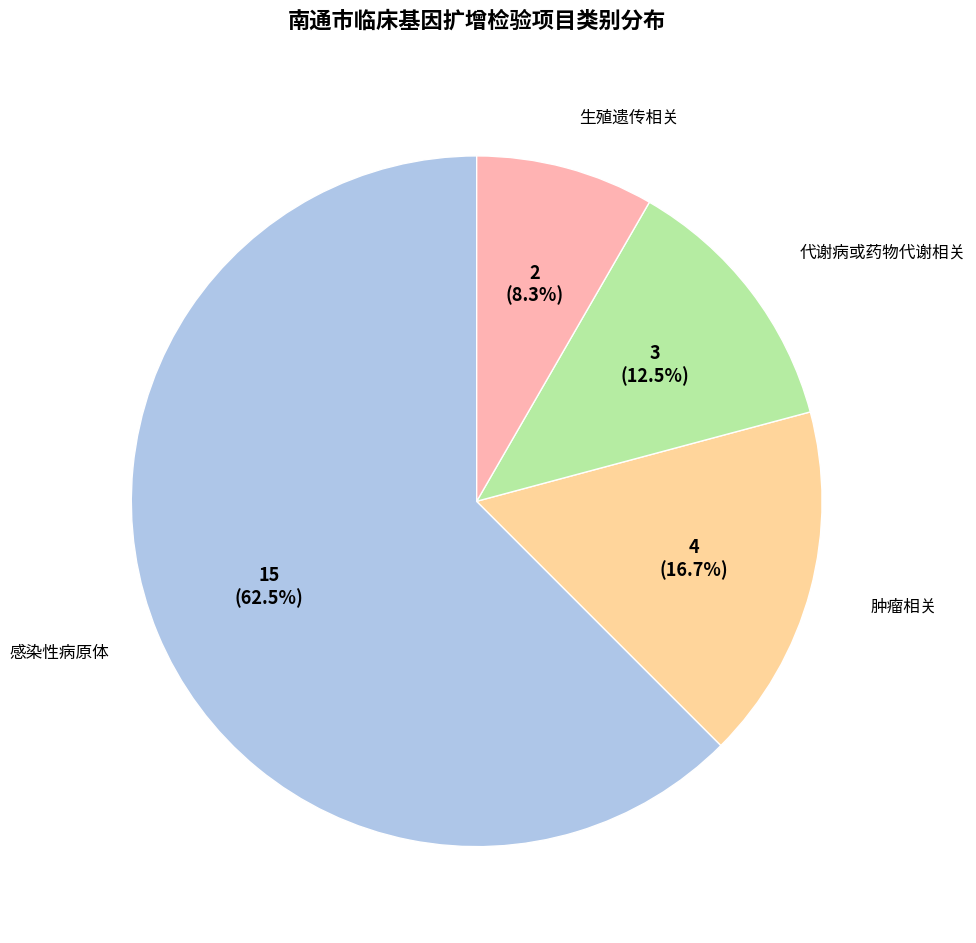

Is there any slice that represents more than half of the pie?

Yes